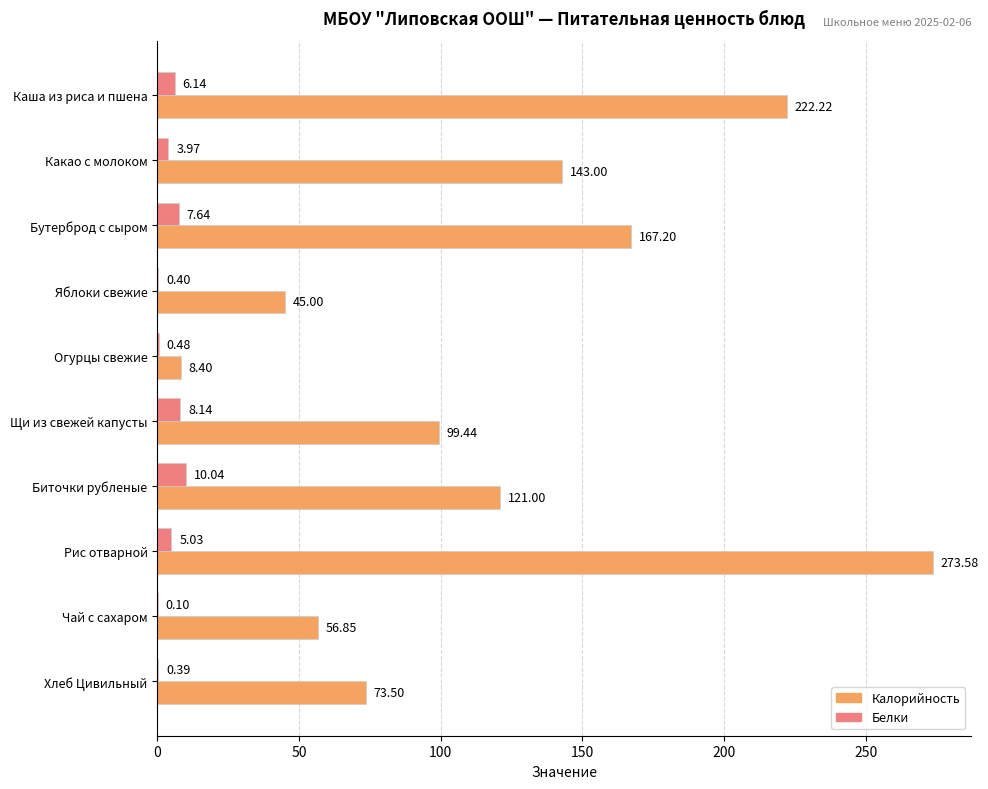

Is the value of Белки at Чай с сахаром greater than the value of Калорийность at Чай с сахаром?

No